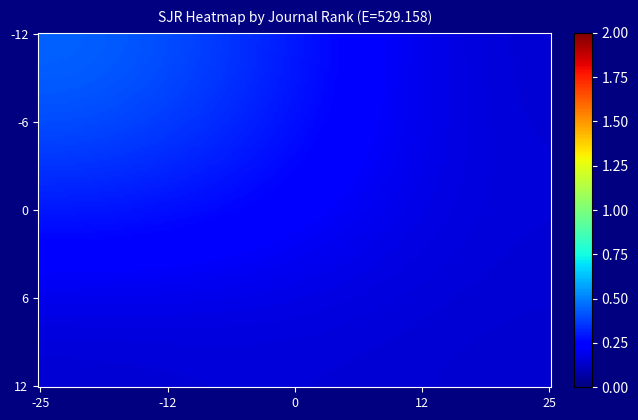

At how many categories does at least one series exceed 0?

3